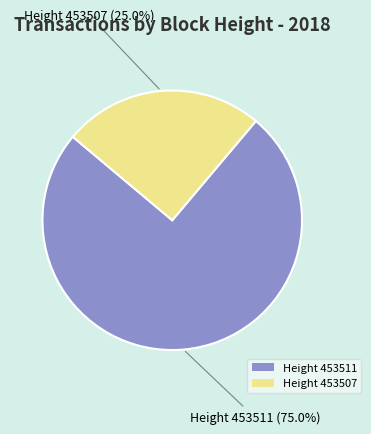

How many slices are in this pie chart?

2